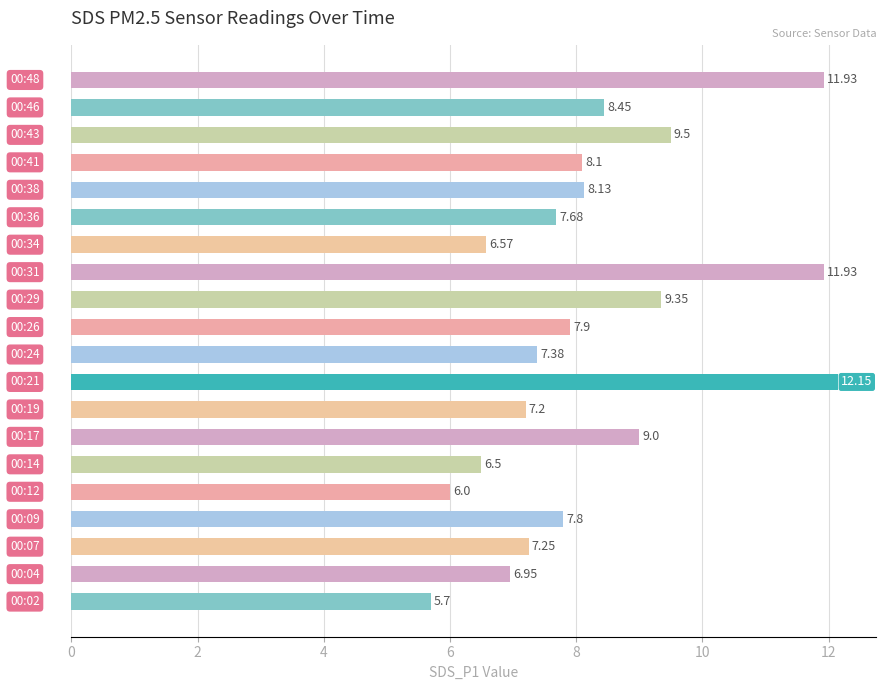

What is the sum of all values?

165.5